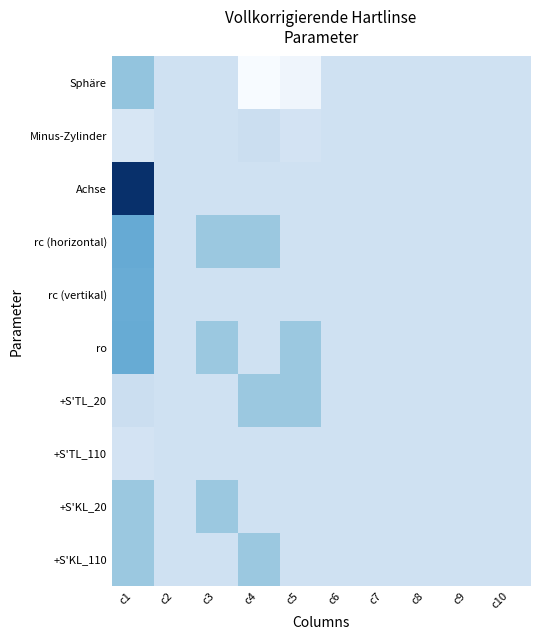

At c6, list the series in order from smallest to largest.

Sphäre, Minus-Zylinder, Achse, rc (horizontal), rc (vertikal), ro, +S'TL_20, +S'TL_110, +S'KL_20, +S'KL_110